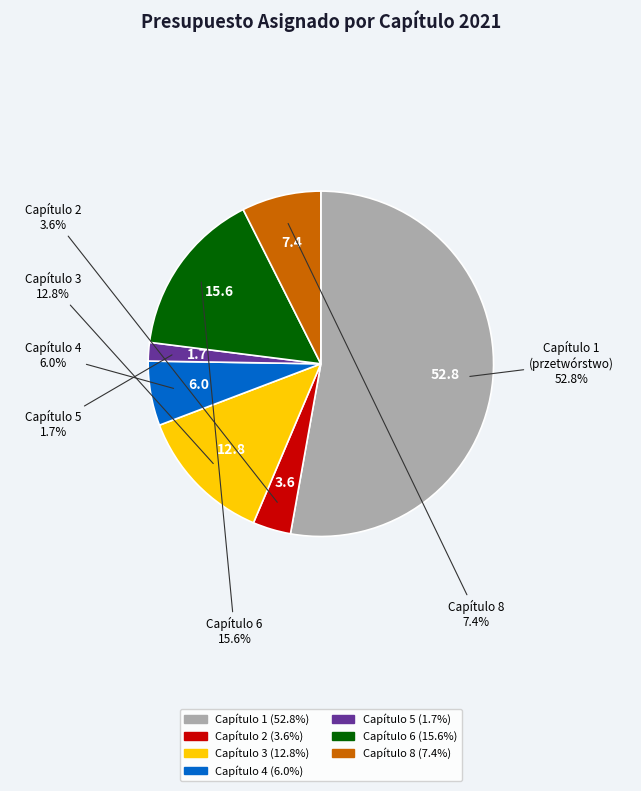

What is the largest slice in the pie chart?

Capítulo 1